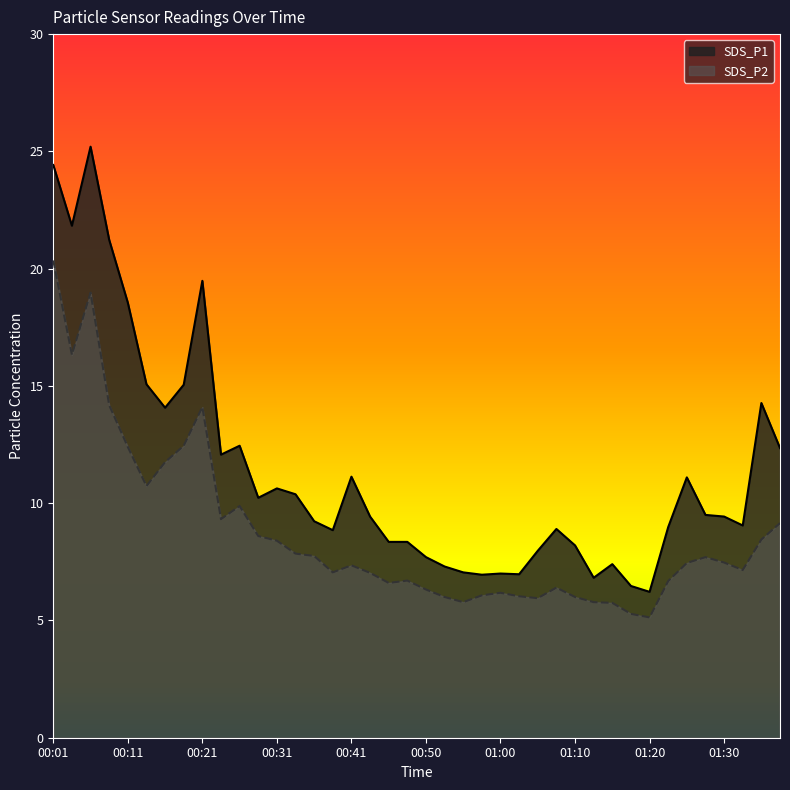

At which category does SDS_P2 reach its first local valley?

00:04